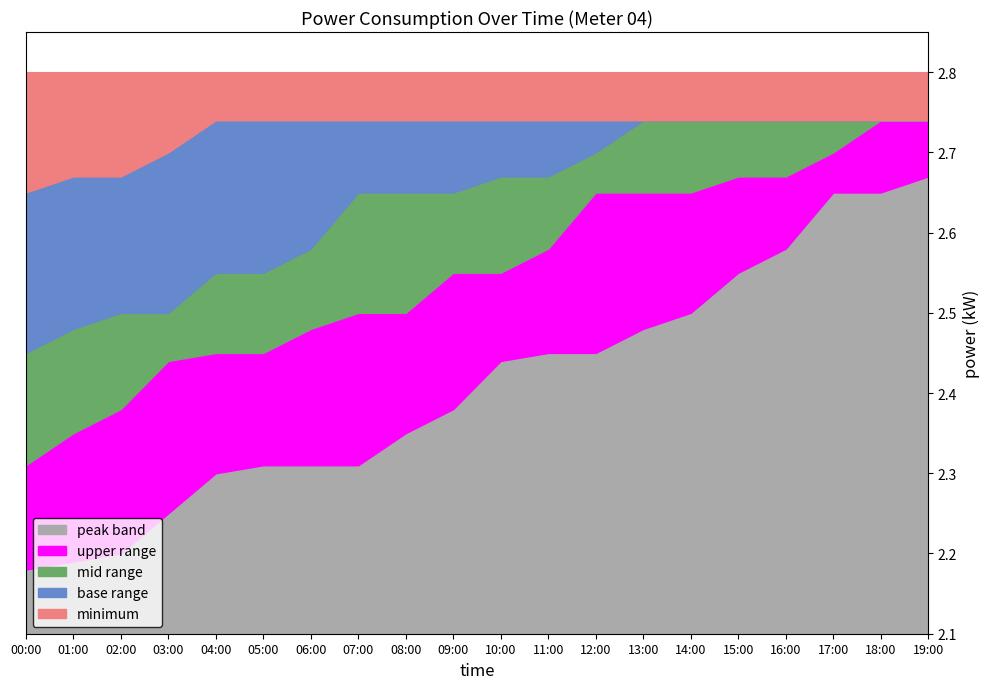

What is the sum of the power_q2 values at 18:00 and 06:00?

5.3